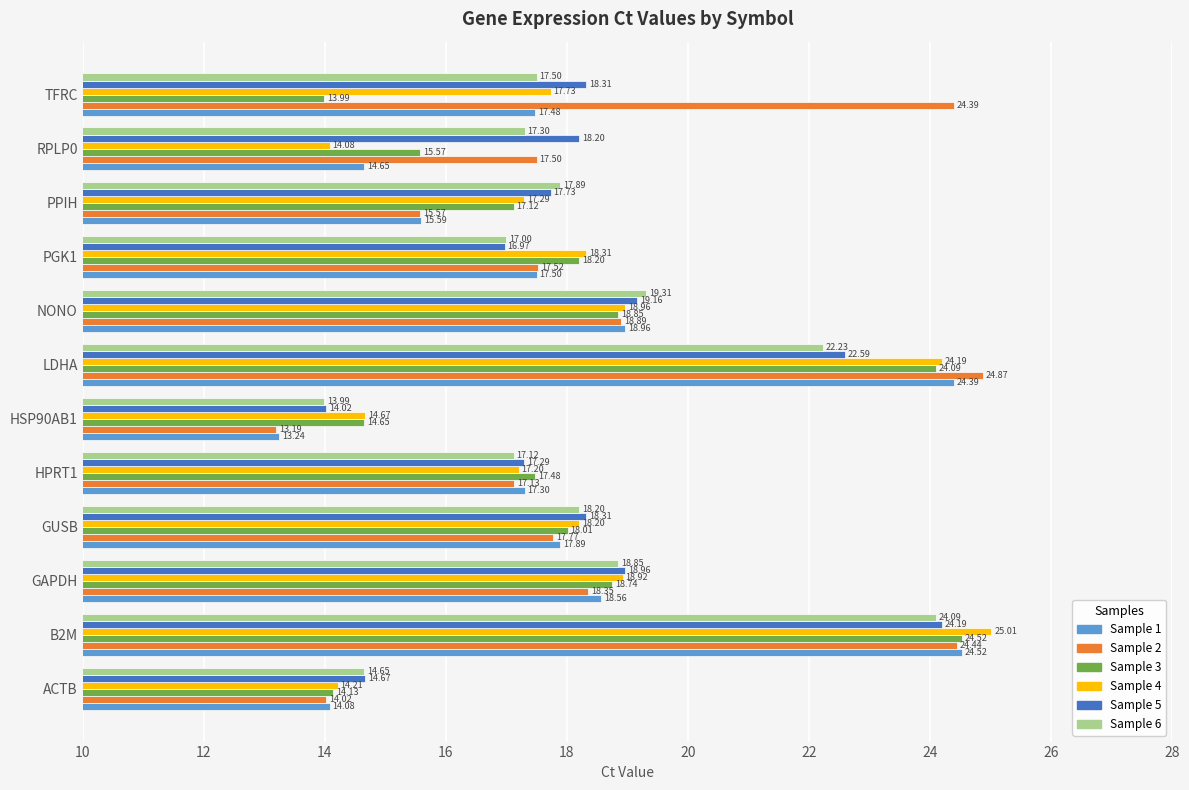

At which label is Sample 1 closest to 18?

GUSB